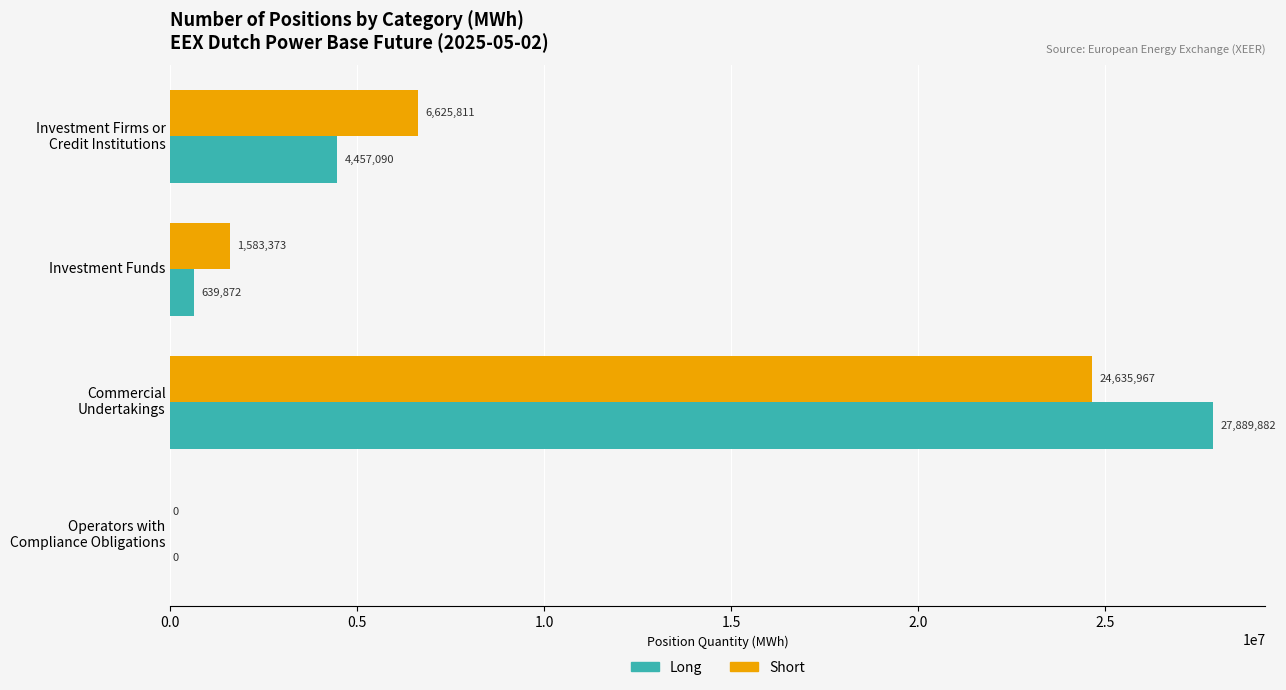

The value of Short at Investment Funds is 668390. True or false?

False